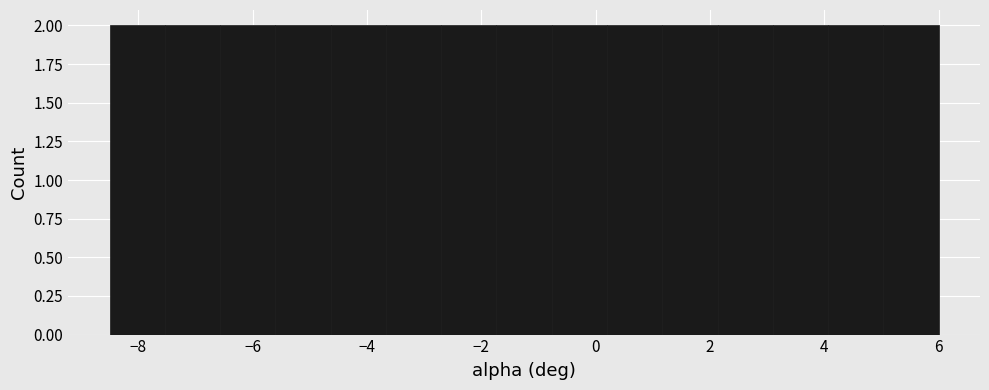

Reading left to right, transcribe this chart: for each bar, give the range it covers on the x-axis and its height. Neither the bar edges nor the heights are printed on the chart, so give them approximately, as read against the axes.

-8.4 to -7.6: 2
-7.6 to -6.6: 2
-6.6 to -5.6: 2
-5.6 to -4.6: 2
-4.6 to -3.6: 2
-3.6 to -2.6: 2
-2.6 to -1.8: 2
-1.8 to -0.8: 2
-0.8 to 0.2: 2
0.2 to 1.2: 2
1.2 to 2.2: 2
2.2 to 3.2: 2
3.2 to 4.0: 2
4.0 to 5.0: 2
5.0 to 6.0: 2